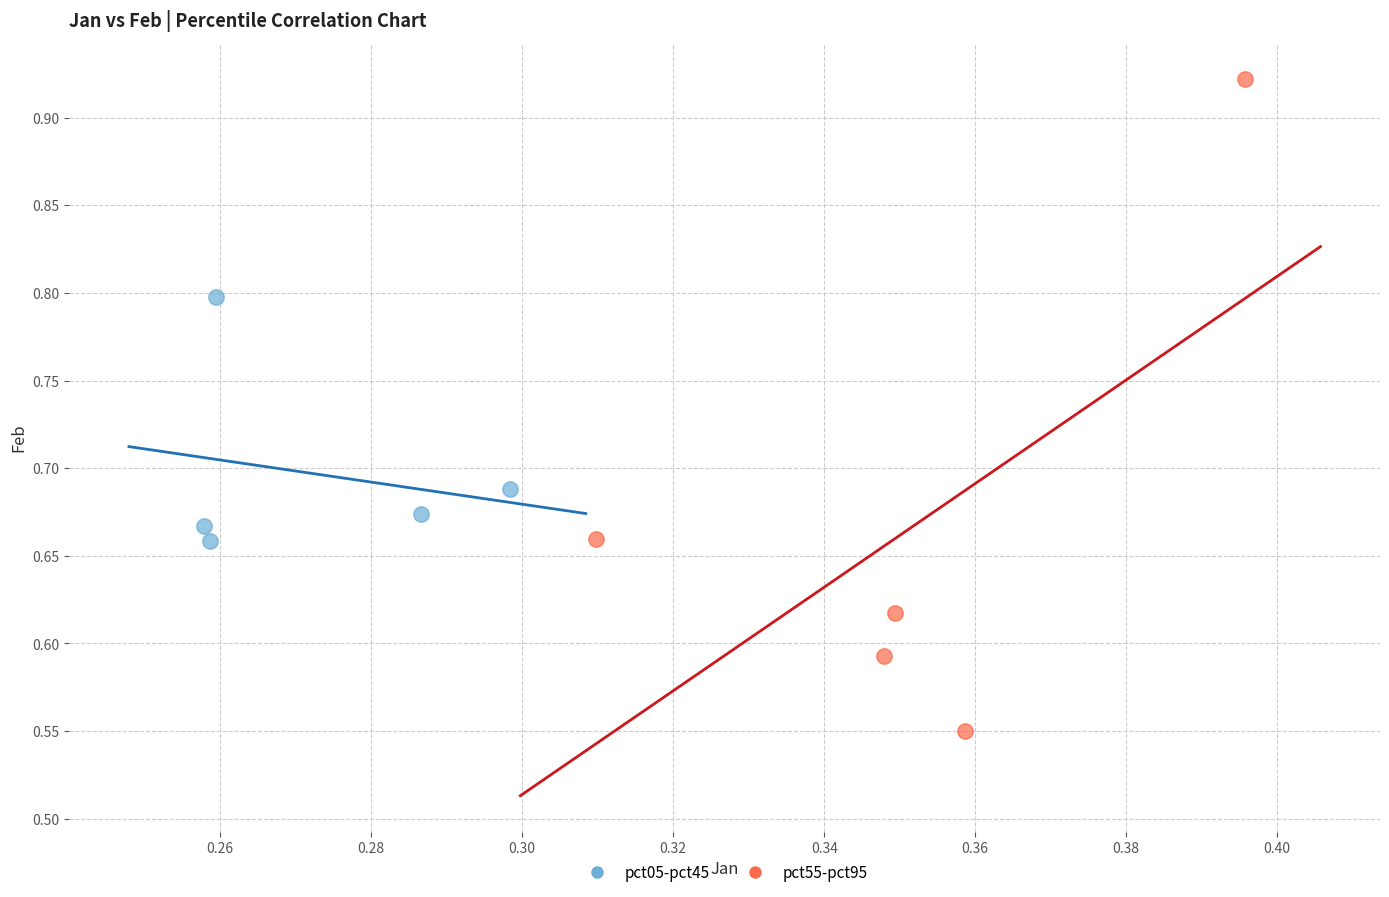

Which series reaches the minimum Y coordinate?

pct55-pct95